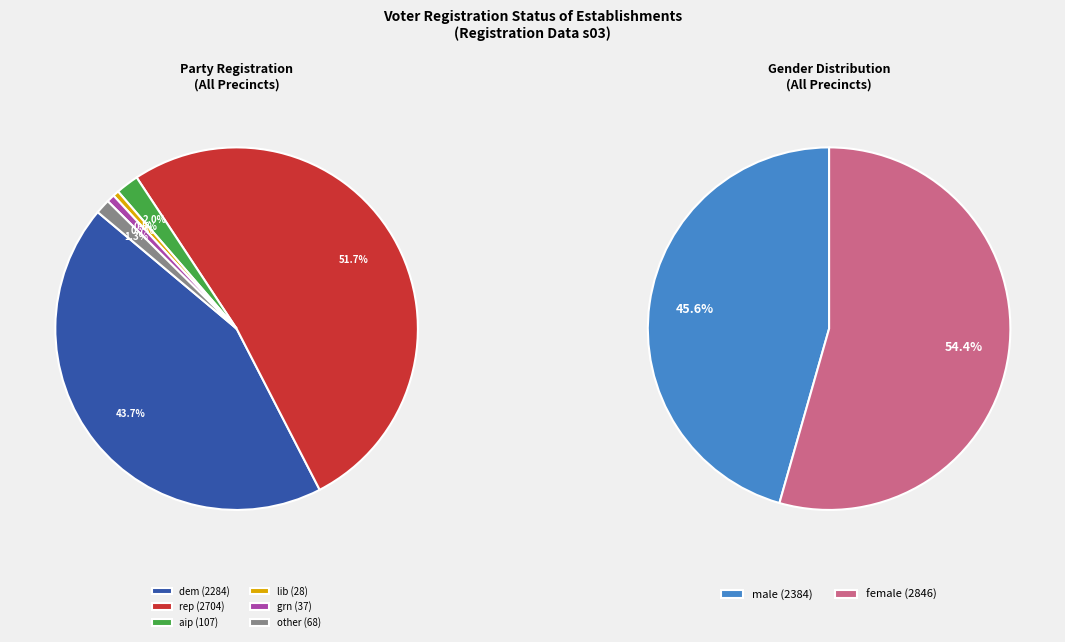

What is the largest slice in the pie chart?

rep